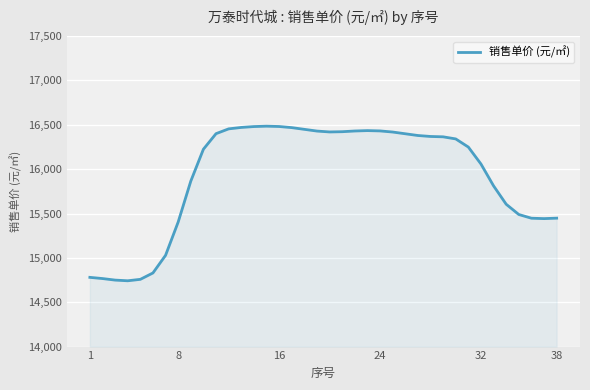

What is the maximum value shown in the chart?

16484.4